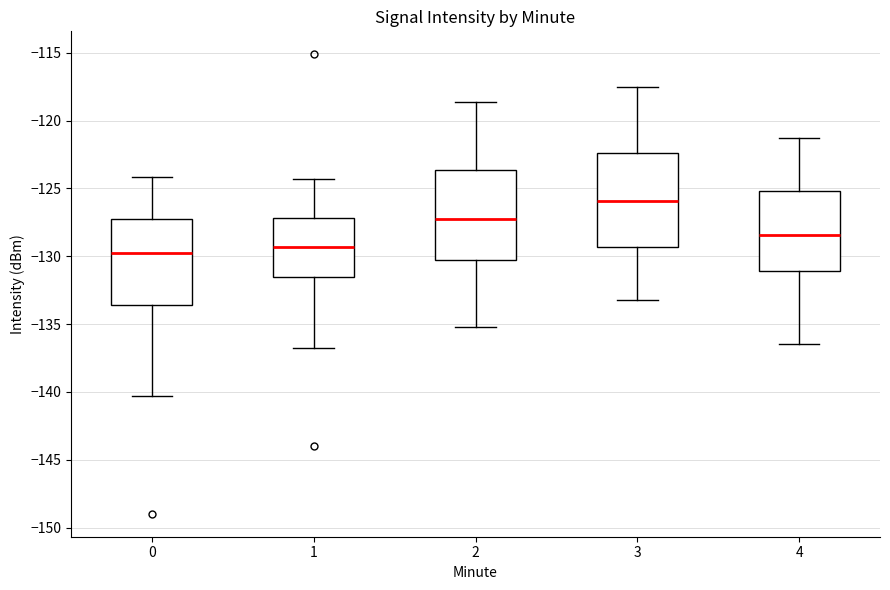

Where does the lower whisker of the box at x = 0 end on the y-axis? The values are not printed on the chart, so give them approximately, as read against the axis.

-140.5